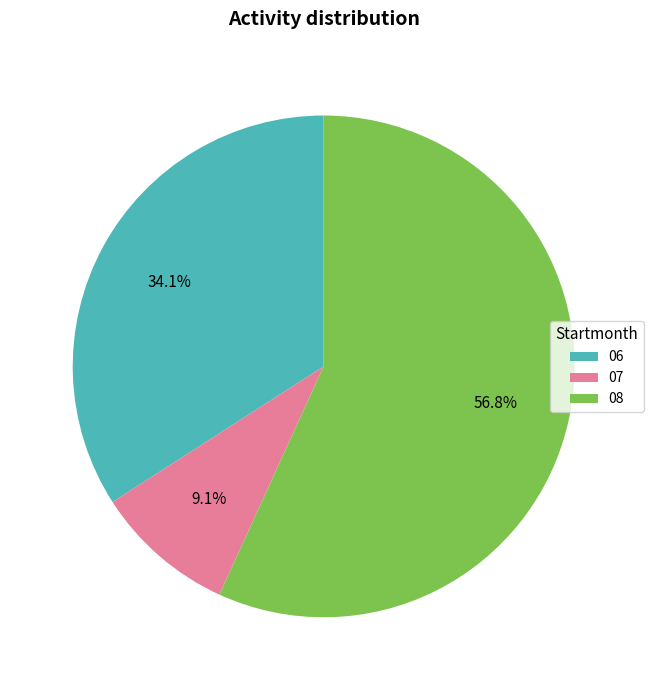

Count the number of slices in the pie.

3